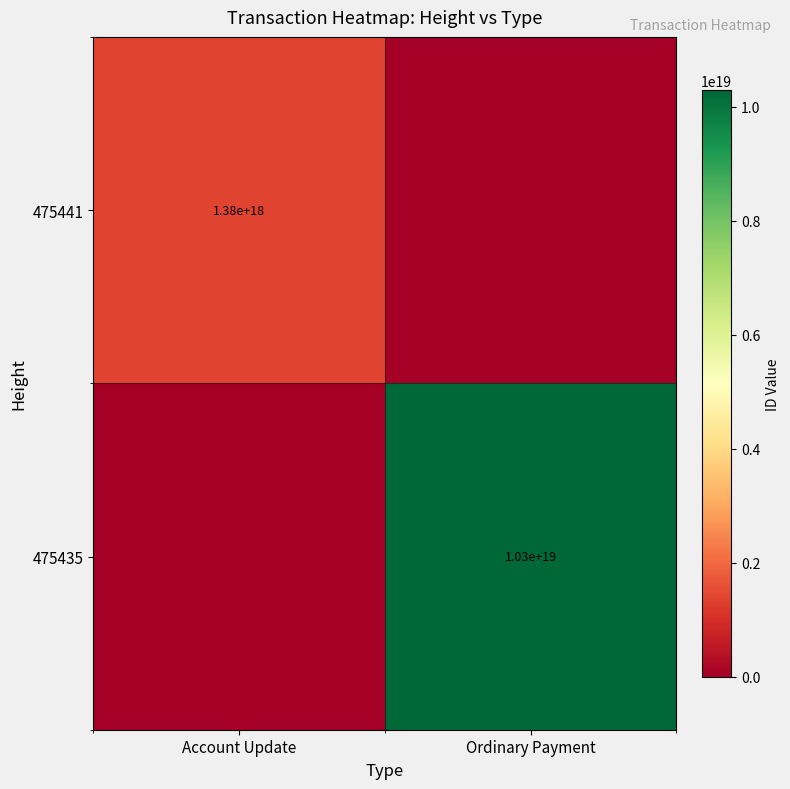

The 475435 series shows 14759119439501318144 at Ordinary Payment. True or false?

False